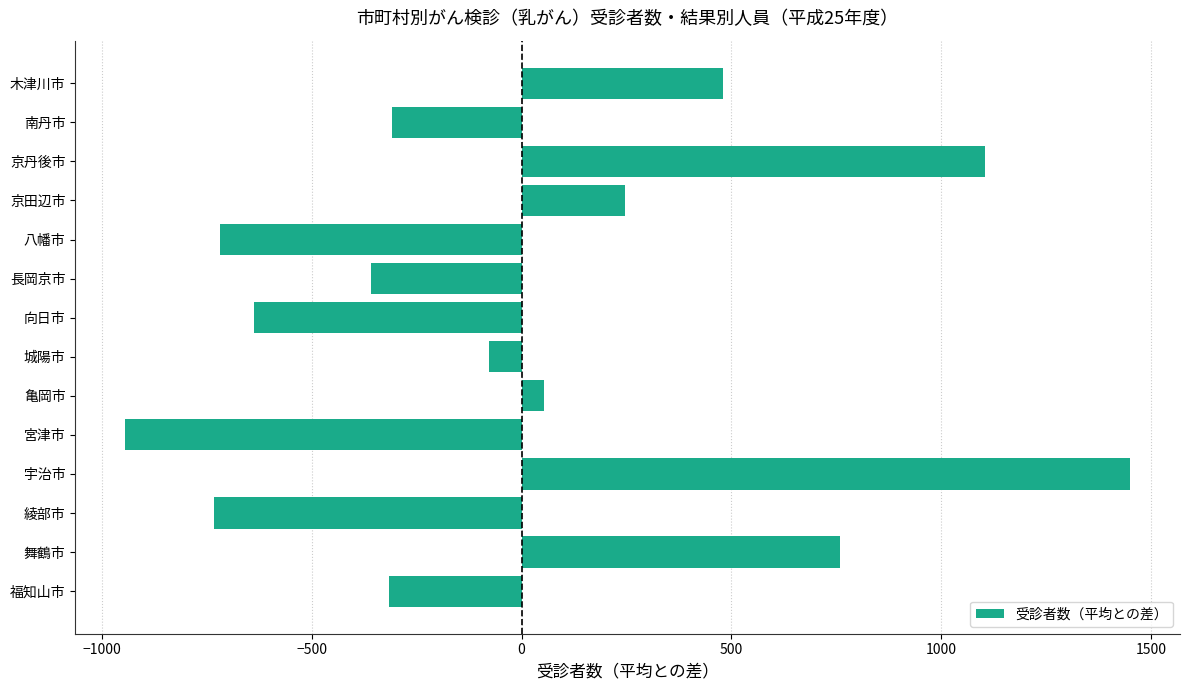

How many negative values are there?

8